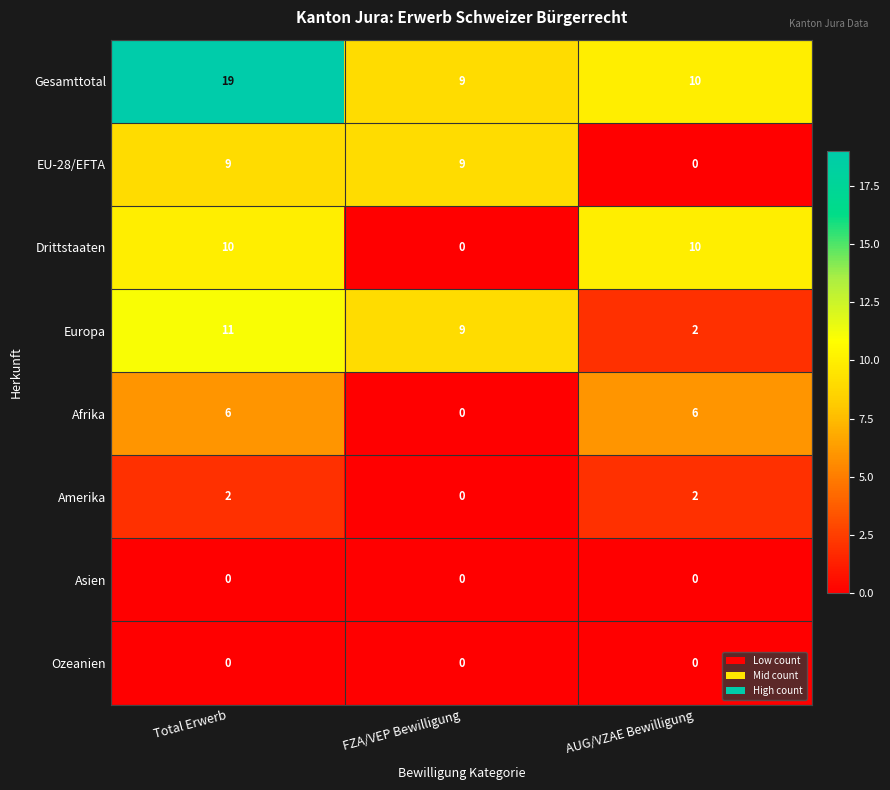

Reading left to right, extract all data points from this chart.

Gesamttotal: Total Erwerb=19	FZA/VEP Bewilligung=9	AUG/VZAE Bewilligung=10
EU-28/EFTA: Total Erwerb=9	FZA/VEP Bewilligung=9	AUG/VZAE Bewilligung=0
Drittstaaten: Total Erwerb=10	FZA/VEP Bewilligung=0	AUG/VZAE Bewilligung=10
Europa: Total Erwerb=11	FZA/VEP Bewilligung=9	AUG/VZAE Bewilligung=2
Afrika: Total Erwerb=6	FZA/VEP Bewilligung=0	AUG/VZAE Bewilligung=6
Amerika: Total Erwerb=2	FZA/VEP Bewilligung=0	AUG/VZAE Bewilligung=2
Asien: Total Erwerb=0	FZA/VEP Bewilligung=0	AUG/VZAE Bewilligung=0
Ozeanien: Total Erwerb=0	FZA/VEP Bewilligung=0	AUG/VZAE Bewilligung=0